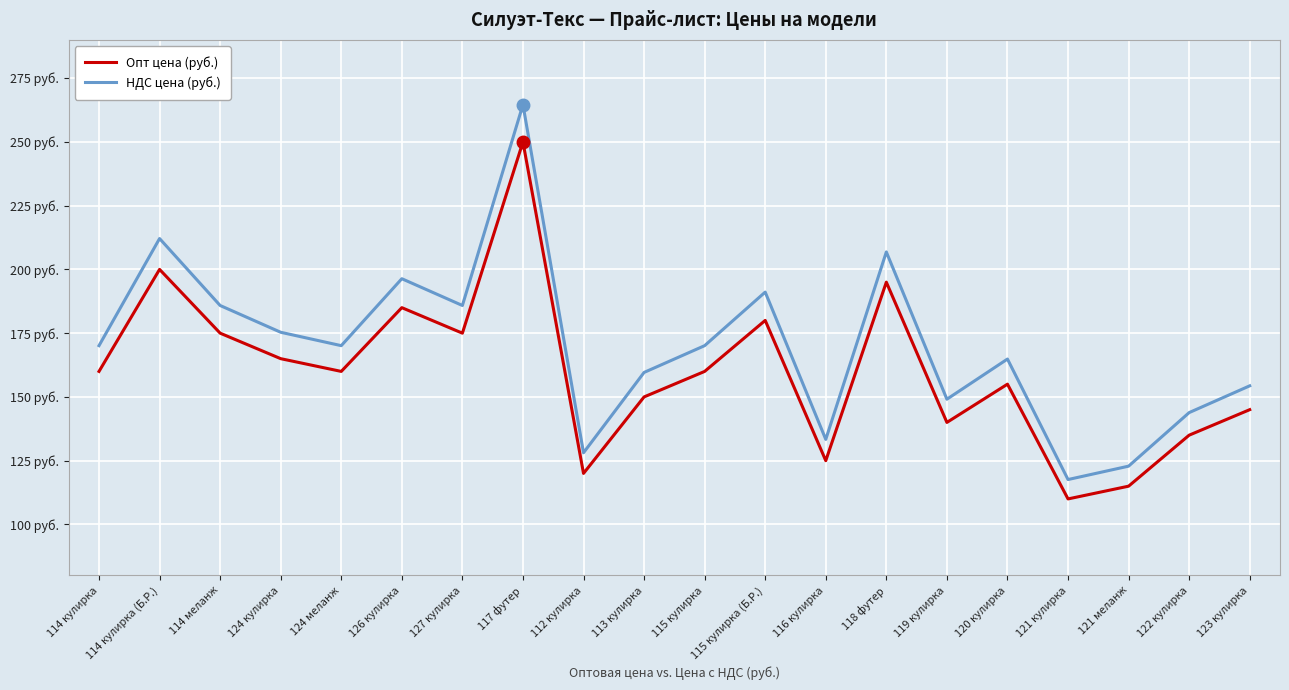

True or false: Опт цена (руб.) and НДС цена (руб.) intersect in this chart.

False